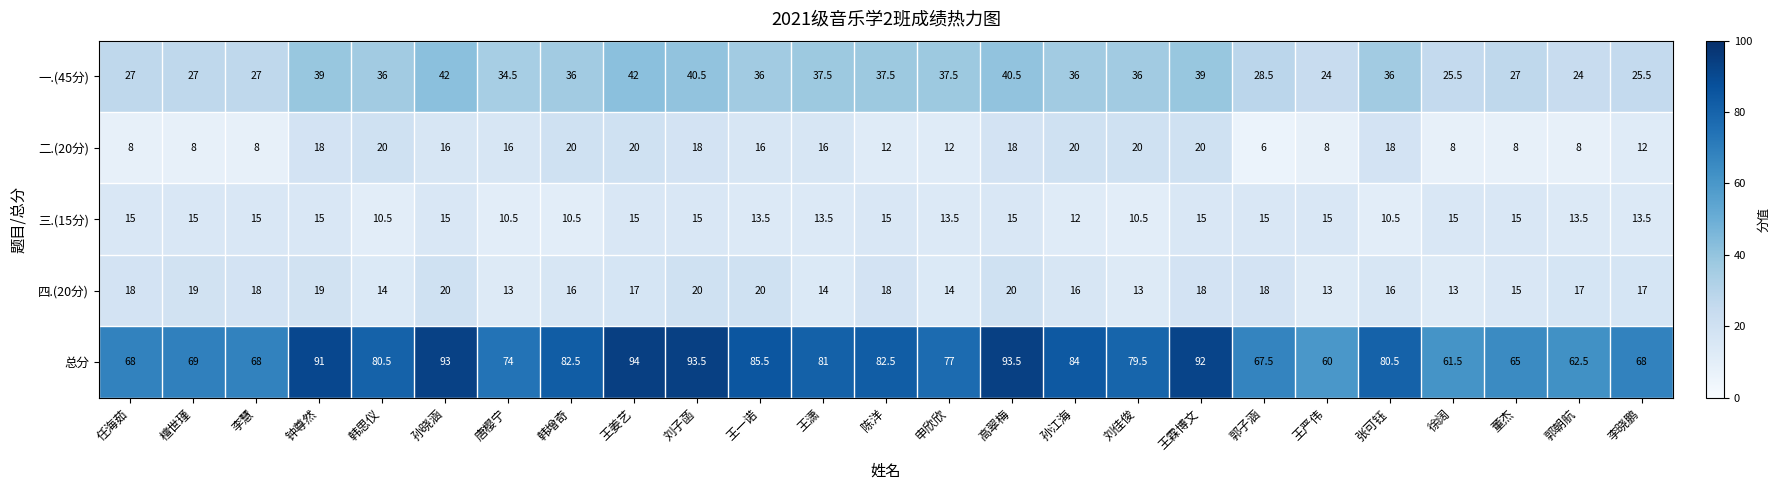

What is the greatest value displayed?

94.0